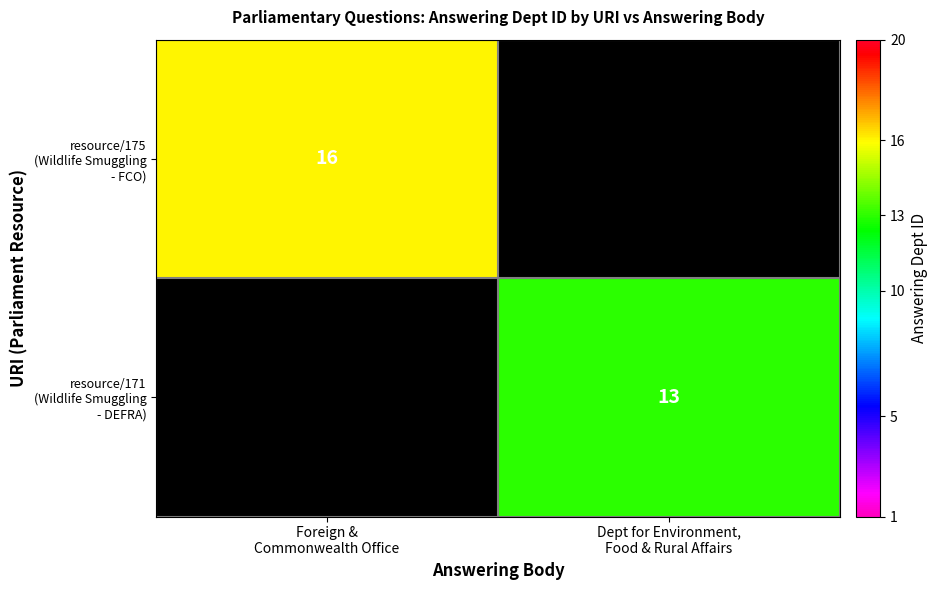

List the series in order of their peak value, highest first.

resource/175 (Wildlife Smuggling - FCO), resource/171 (Wildlife Smuggling - DEFRA)